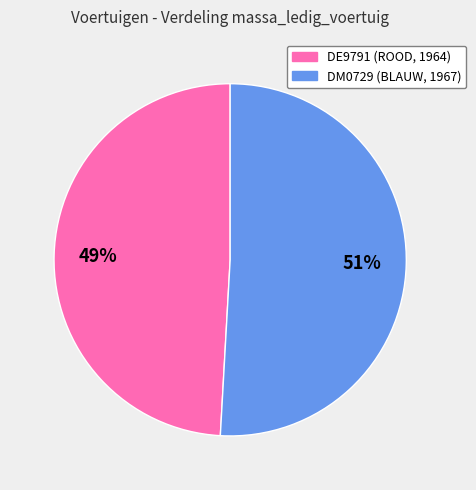

What percentage is the DM0729 slice, to the nearest percent?

51%